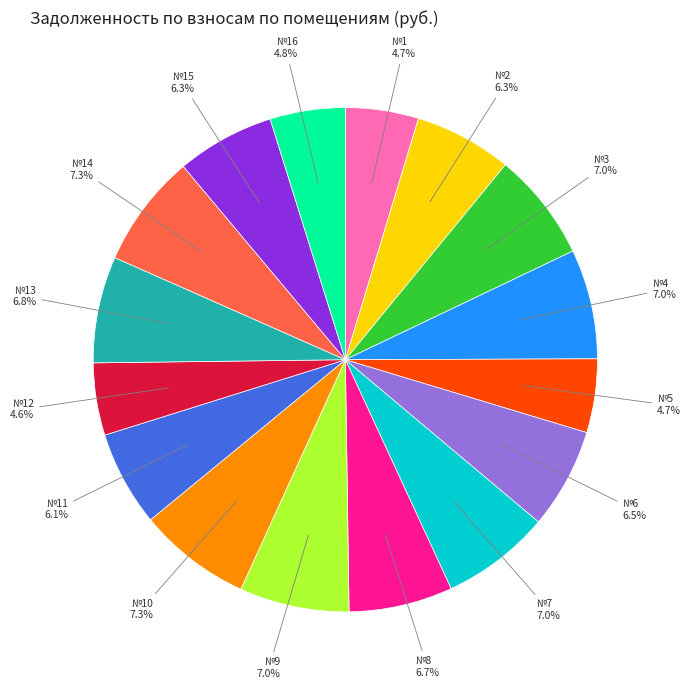

Does any single category account for the majority?

No